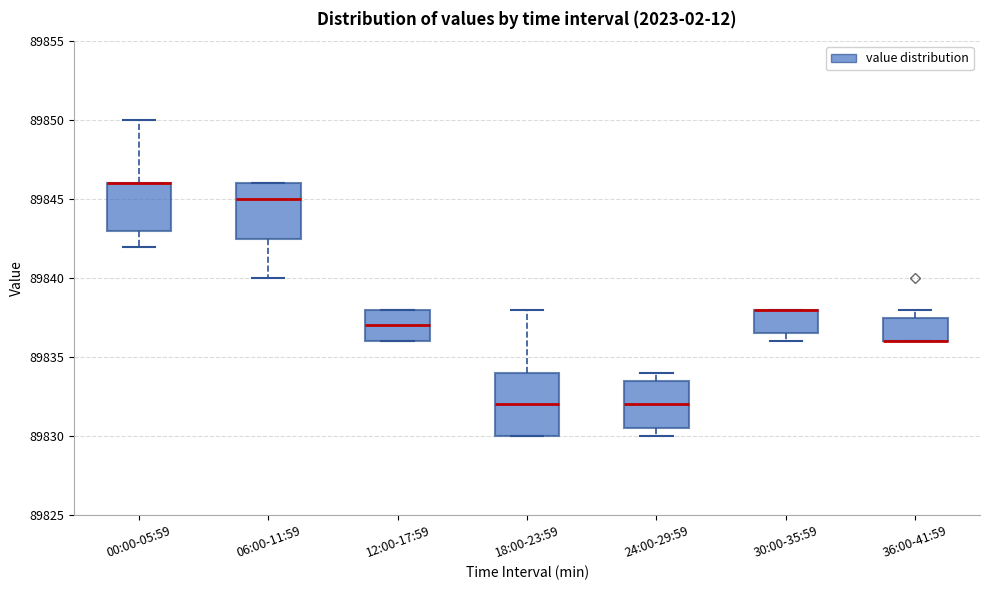

Where is the lower edge of the box for 36:00-41:59 on the y-axis? The values are not printed on the chart, so give them approximately, as read against the axis.

89836.0